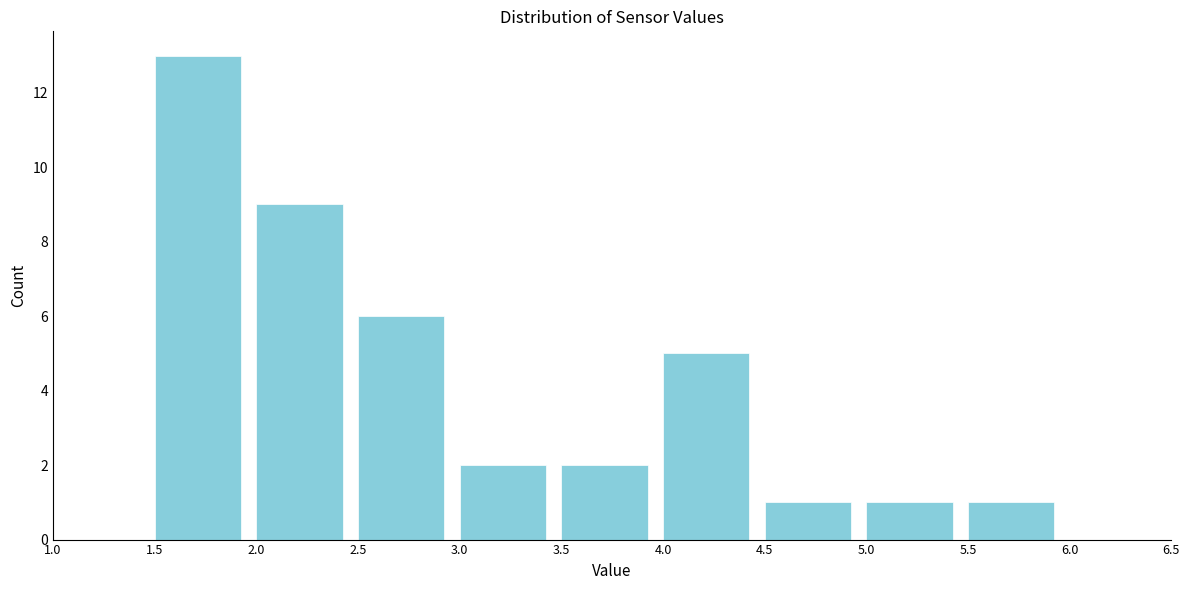

Reading left to right, transcribe this chart: for each bar, give the range it covers on the x-axis and its height. The values are not printed on the chart, so give them approximately, as read against the axis.

1.0 to 1.5: 0
1.5 to 2.0: 13
2.0 to 2.5: 9
2.5 to 3.0: 6
3.0 to 3.5: 2
3.5 to 4.0: 2
4.0 to 4.5: 5
4.5 to 5.0: 1
5.0 to 5.5: 1
5.5 to 6.0: 1
6.0 to 6.5: 0